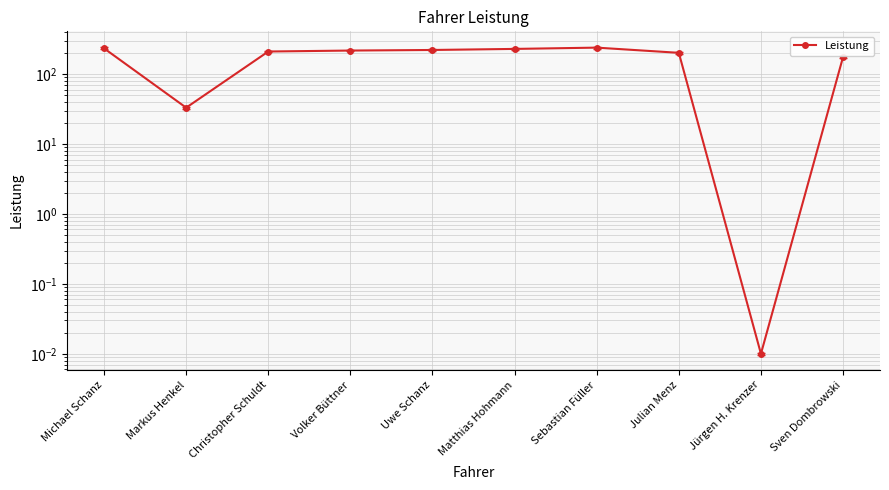

Reading left to right, transcribe all the data shown in this chart.

Michael Schanz=233.8	Markus Henkel=33.1	Christopher Schuldt=210.8	Volker Büttner=217.6	Uwe Schanz=221.8	Matthias Hohmann=229.7	Sebastian Füller=239.6	Julian Menz=201.9	Jürgen H. Krenzer=0.0	Sven Dombrowski=176.1